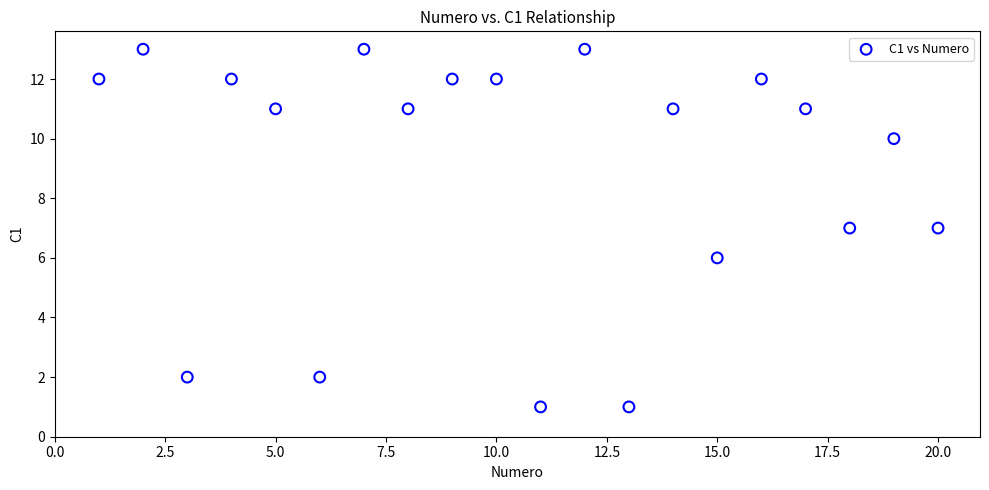

What is the range of X values (max minus min)?

19